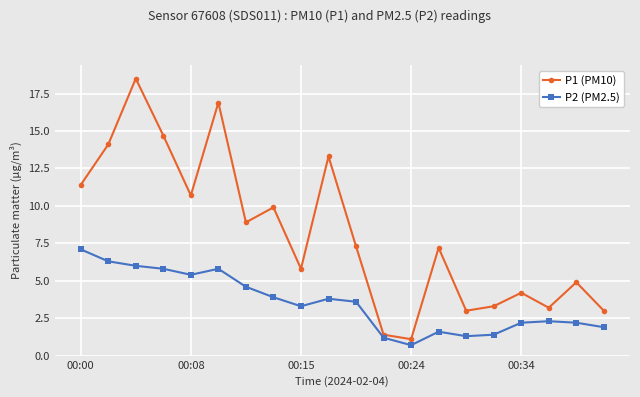

True or false: P2 (PM2.5) has more than 2 interior local peaks.

True